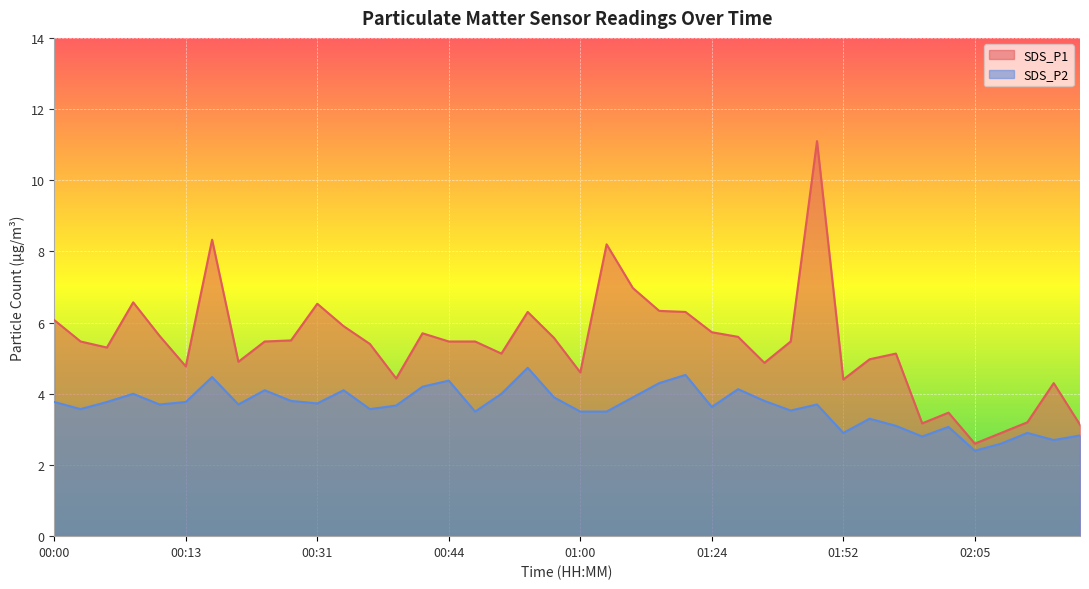

List the labels in order of SDS_P2 value, smallest first.

02:05, 02:07, 02:12, 02:00, 02:15, 01:52, 02:10, 02:02, 01:57, 01:55, 00:47, 01:00, 01:03, 01:32, 00:02, 00:36, 01:24, 00:39, 00:10, 00:18, 01:35, 00:31, 00:00, 00:05, 00:13, 00:29, 01:29, 00:58, 01:05, 00:07, 00:53, 00:26, 00:34, 01:27, 00:42, 01:19, 00:44, 00:15, 01:22, 00:55